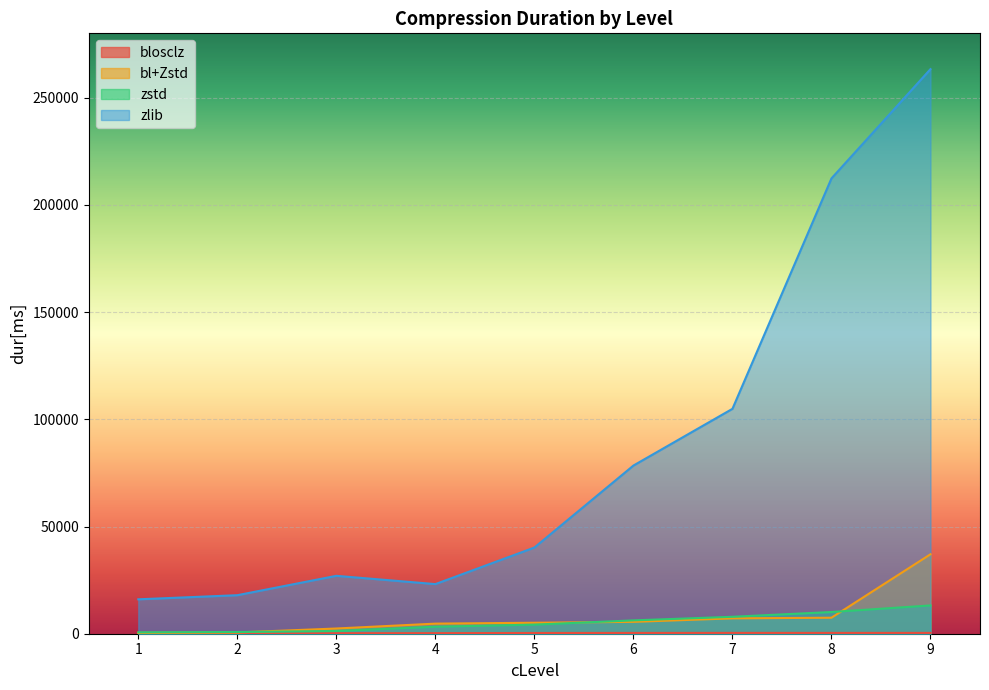

Rank the series at 9 from highest to lowest value.

zlib, bl+Zstd, zstd, blosclz